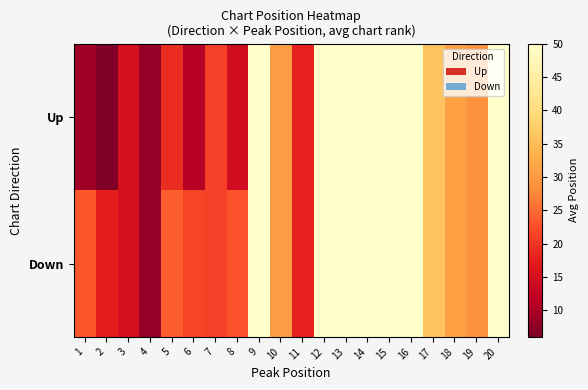

Rank the series at 13 from lowest to highest value.

Up, Down